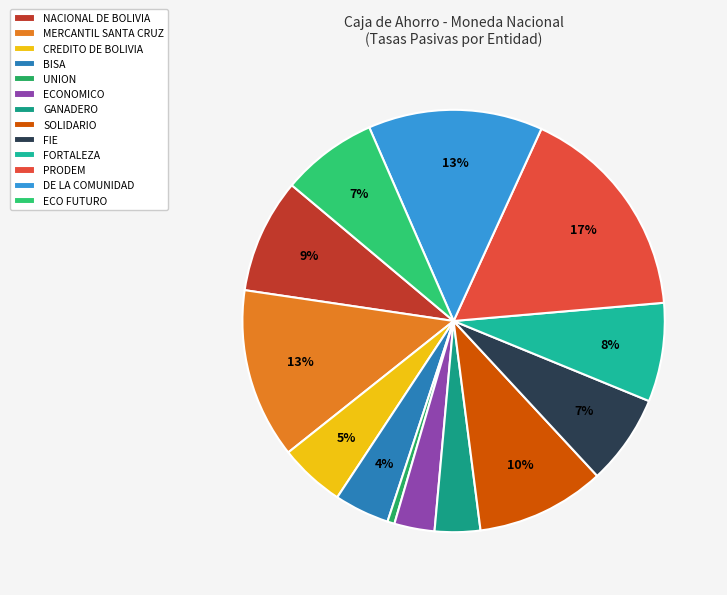

To the nearest percent, what is the combined percentage of FIE and SOLIDARIO?

17%